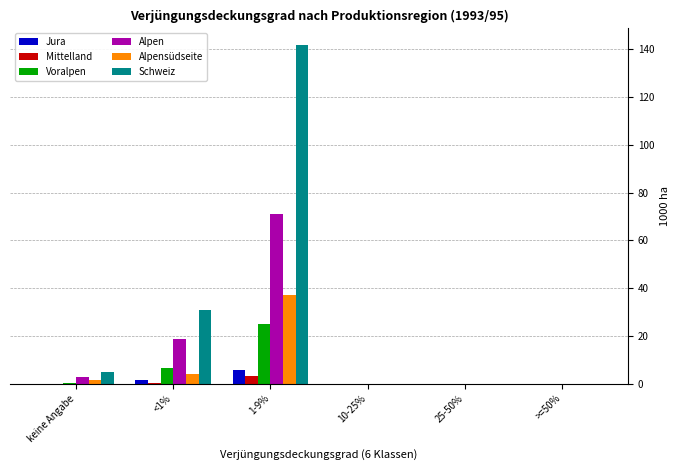

What are all the series names shown in the legend?

Jura, Mittelland, Voralpen, Alpen, Alpensüdseite, Schweiz